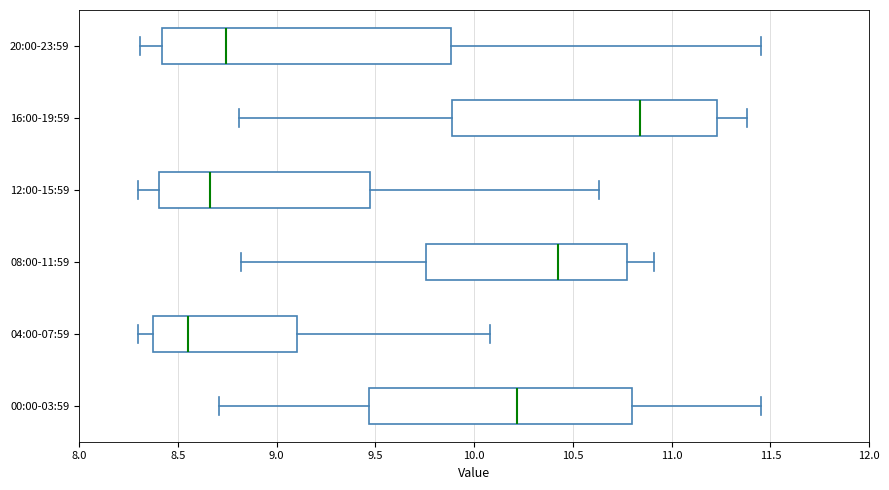

Comparing the boxes themselves (not the whiskers), which one is the widest?

20:00-23:59